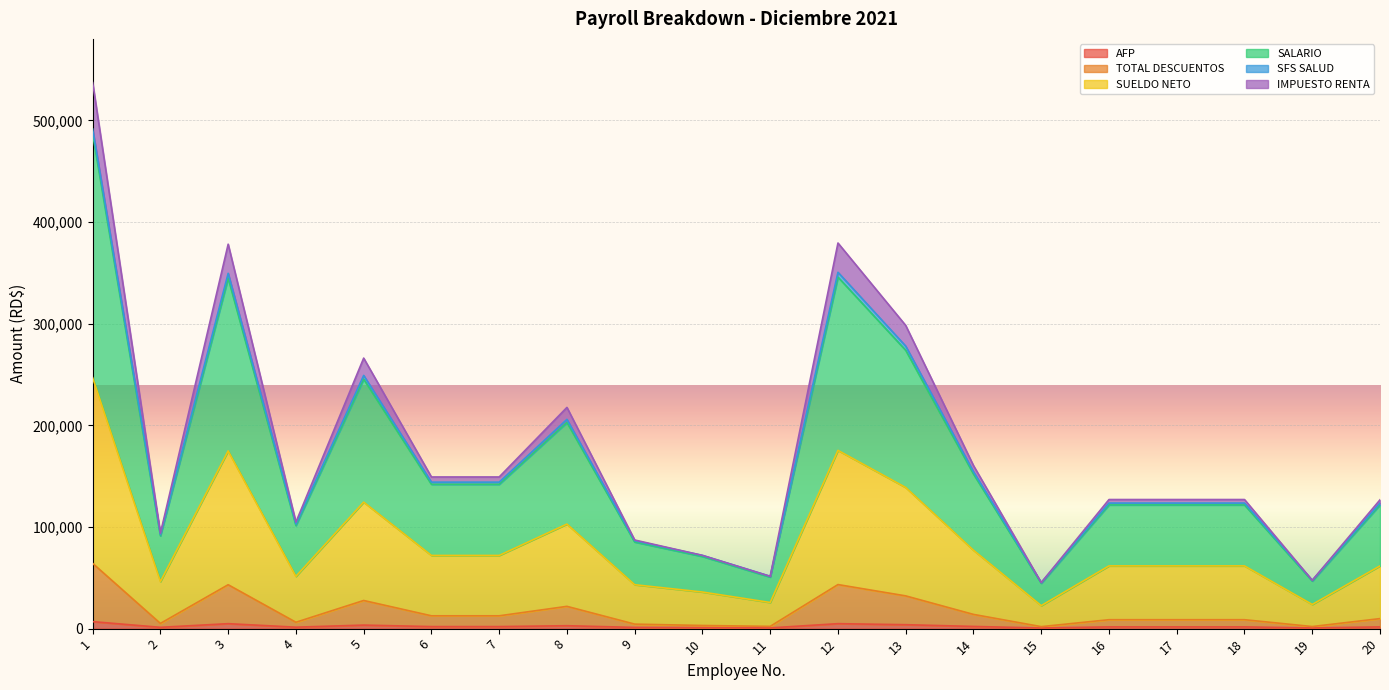

Where does the SALARIO series first go above 61722?

1